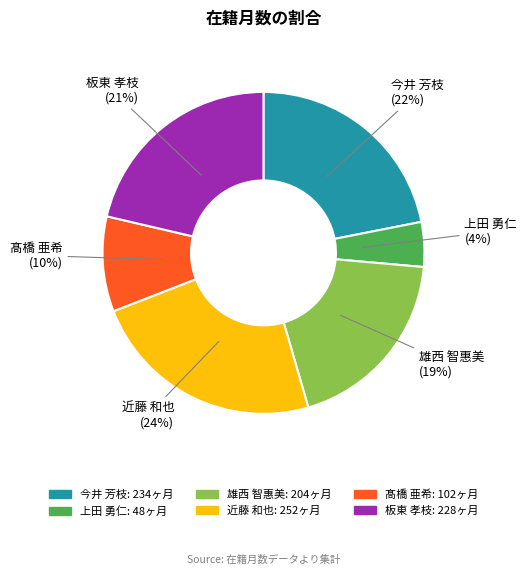

Is it true that 板東 孝枝 is 10% of the pie?

False